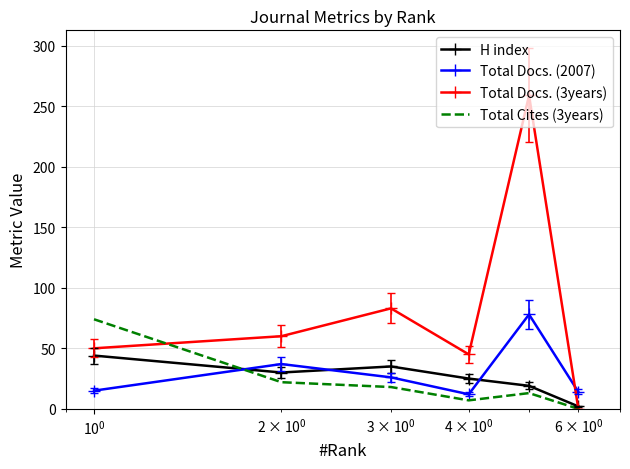

List the series in order of their peak value, highest first.

Total Docs. (3years), Total Docs. (2007), Total Cites (3years), H index